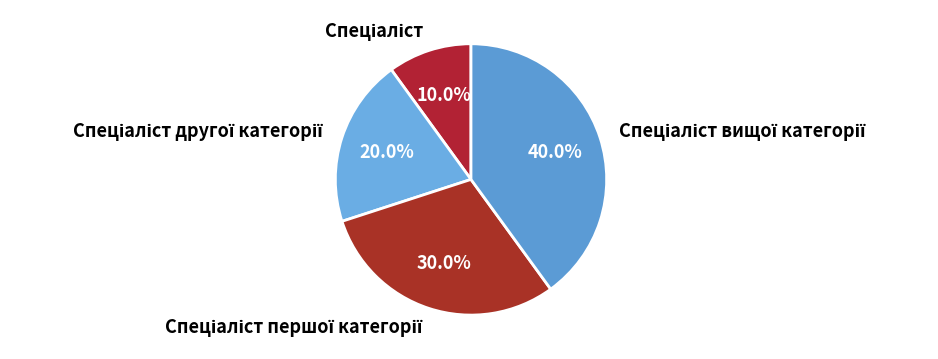

How many slices are in this pie chart?

4